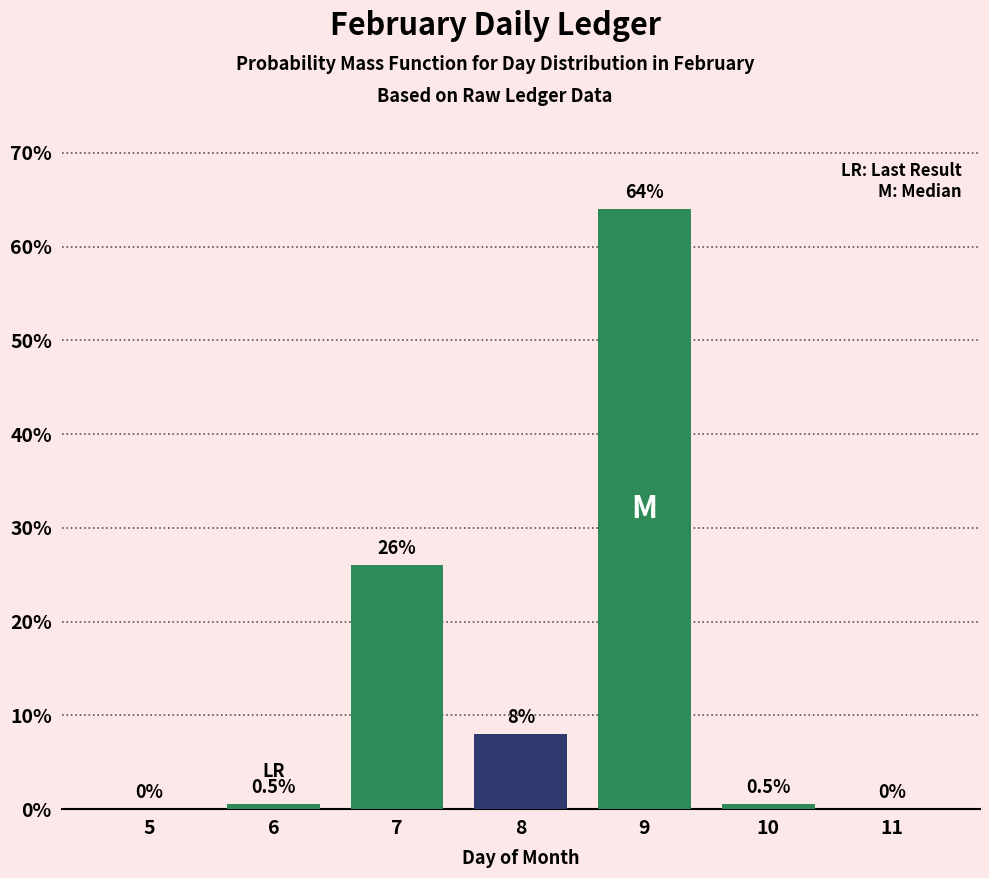

Reading left to right, transcribe all the data shown in this chart.

5=0.0	6=0.5	7=26.0	8=8.0	9=64.0	10=0.5	11=0.0